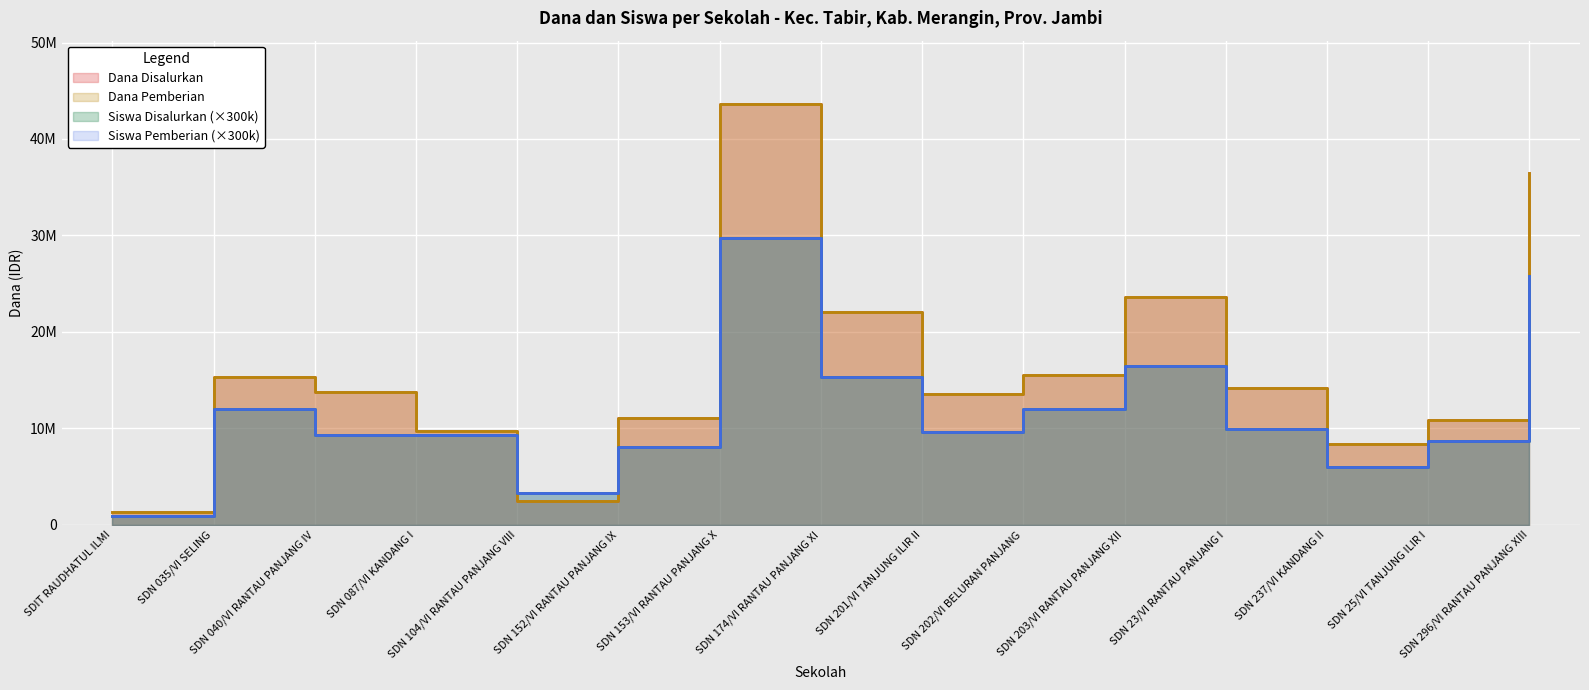

Which series has the largest total across all categories?

Dana Disalurkan